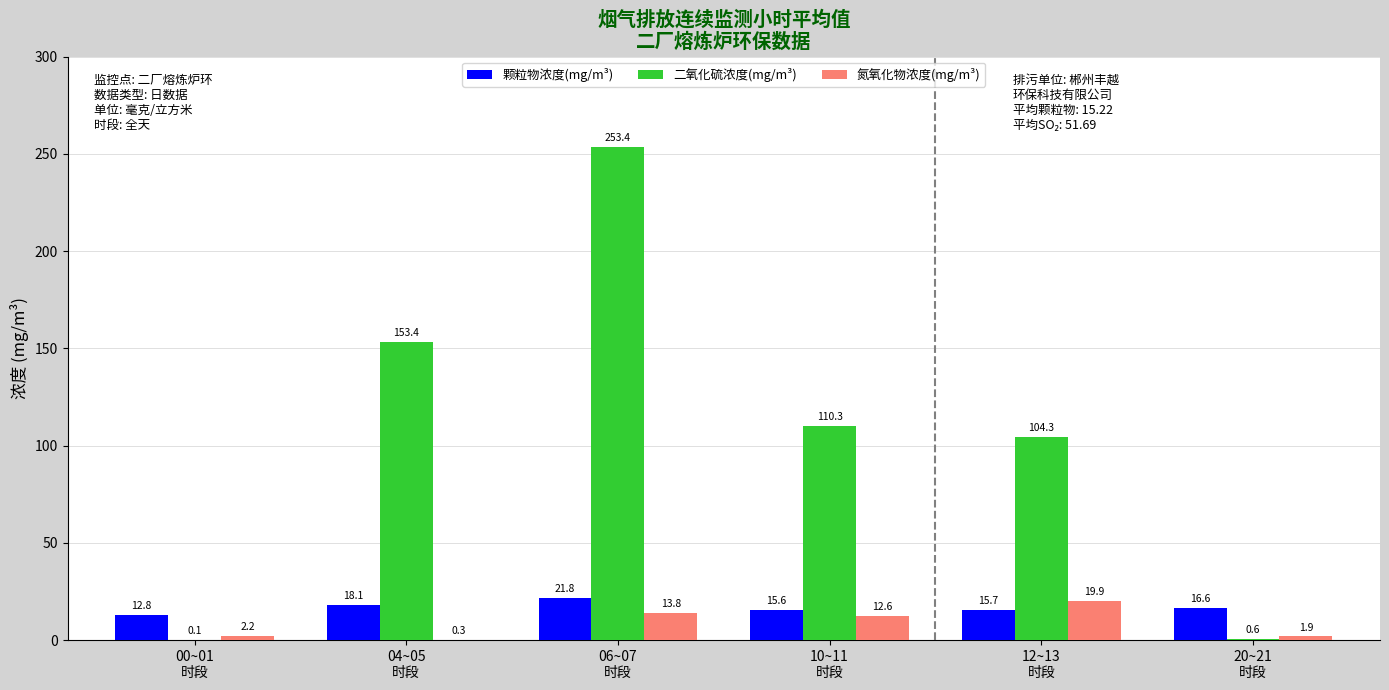

What is the maximum value shown in the chart?

253.4